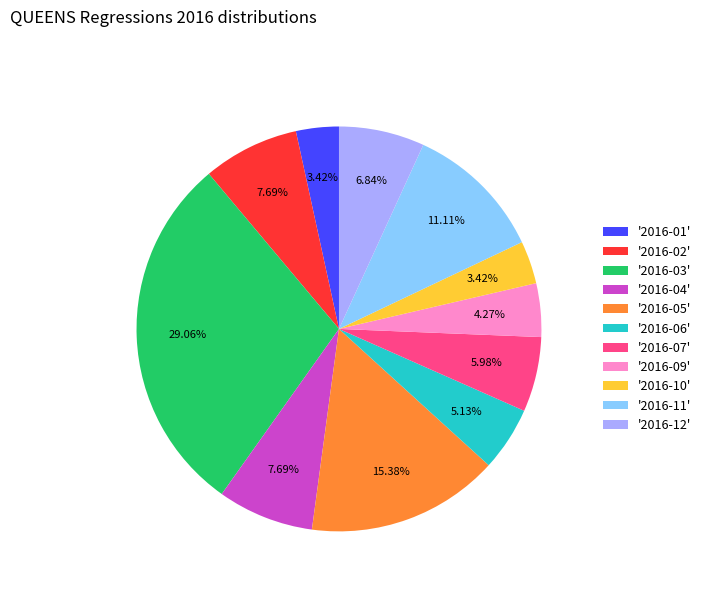

To the nearest percent, what is the difference between the largest and smallest slice percentages?

26%